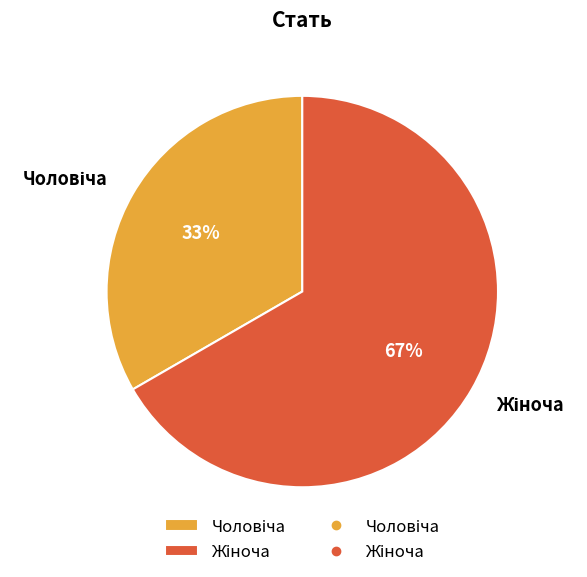

Is there any slice that represents more than half of the pie?

Yes